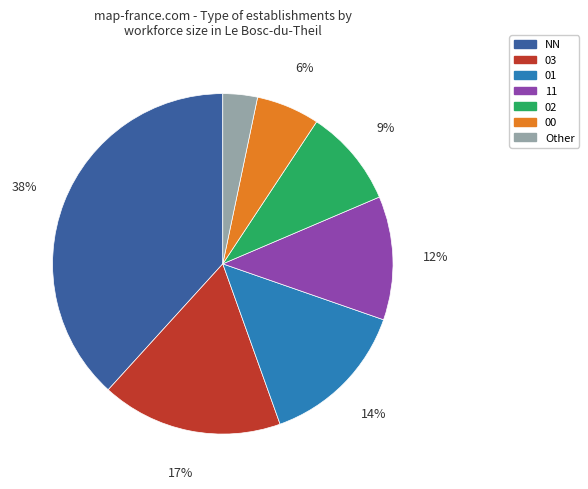

To the nearest percent, what is the combined percentage of 03 and 11?

29%